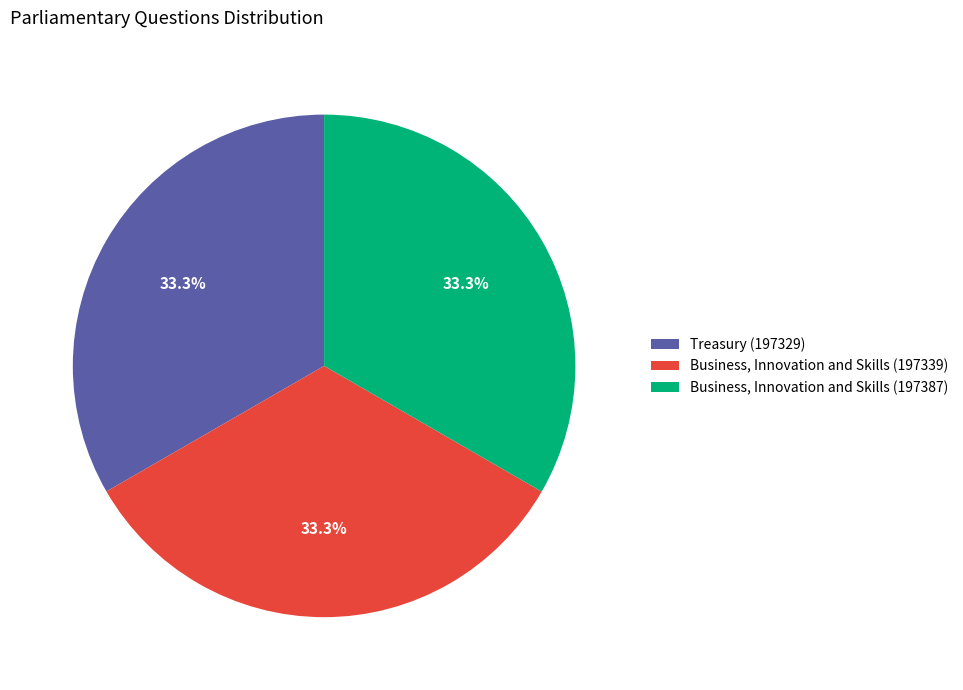

The Business, Innovation and Skills (197387) slice represents 33% of the pie. True or false?

True